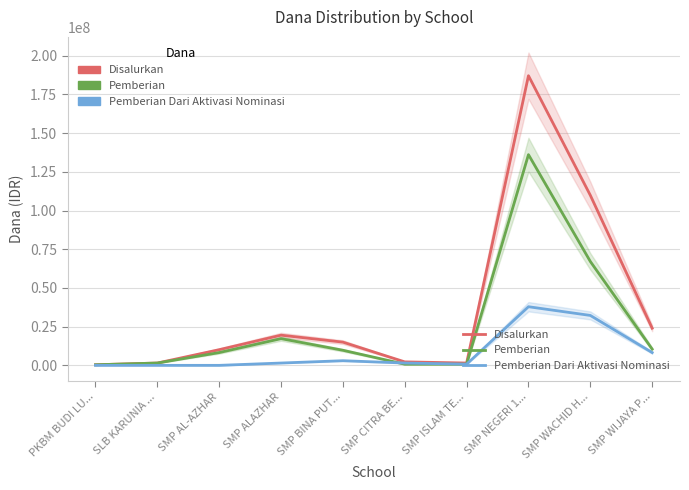

What is the sum of the Pemberian Dari Aktivasi Nominasi values at SLB KARUNIA ... and SMP BINA PUT...?

3000000